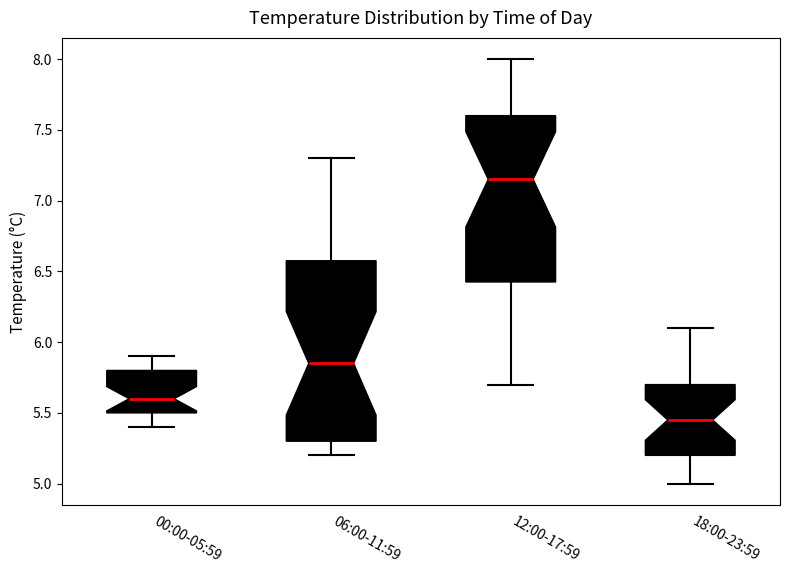

Reading left to right, transcribe this box plot: for each box, give where its median line is, the range the box spans, and where its two whiskers end, as read against the y-axis. The values are not printed on the chart, so give them approximately, as read against the axis.

00:00-05:59: median 5.60, box 5.50 to 5.80, whiskers 5.40 to 5.90
06:00-11:59: median 5.85, box 5.30 to 6.60, whiskers 5.20 to 7.30
12:00-17:59: median 7.15, box 6.45 to 7.60, whiskers 5.70 to 8.00
18:00-23:59: median 5.45, box 5.20 to 5.70, whiskers 5.00 to 6.10